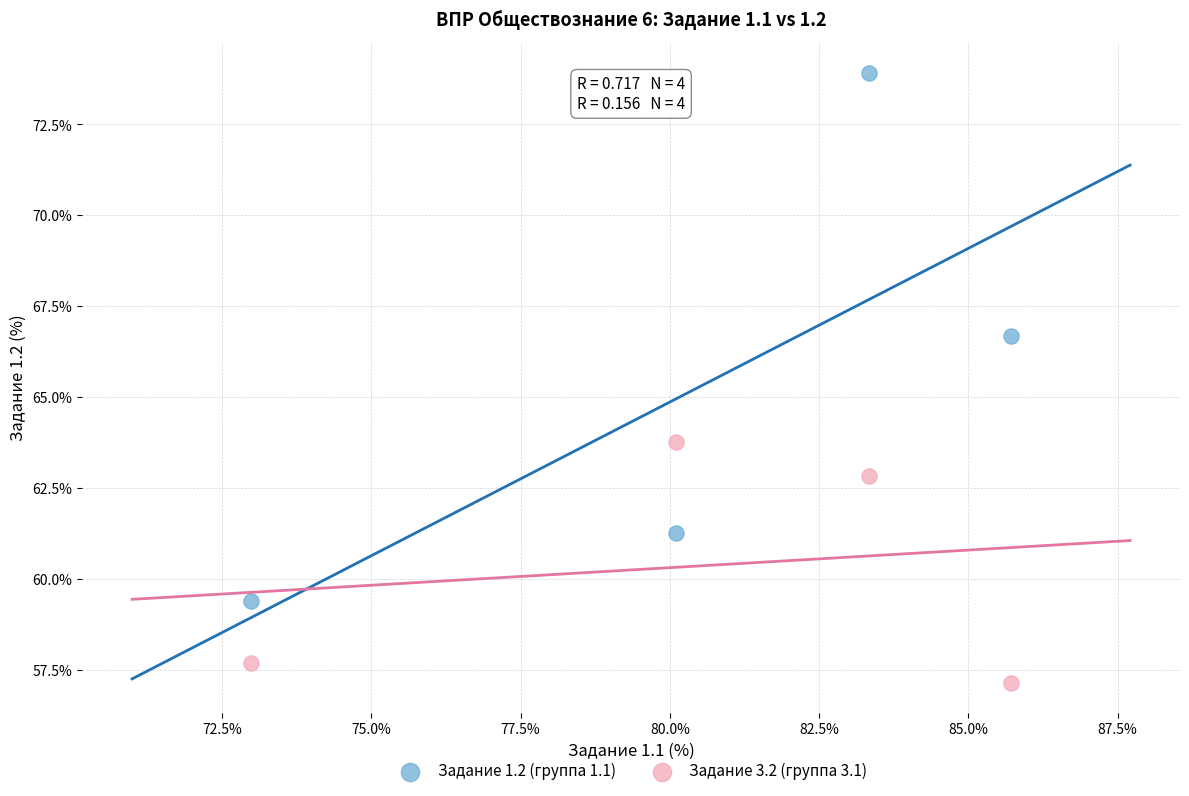

What is the X range (max minus min) for the scatter plot?

12.7